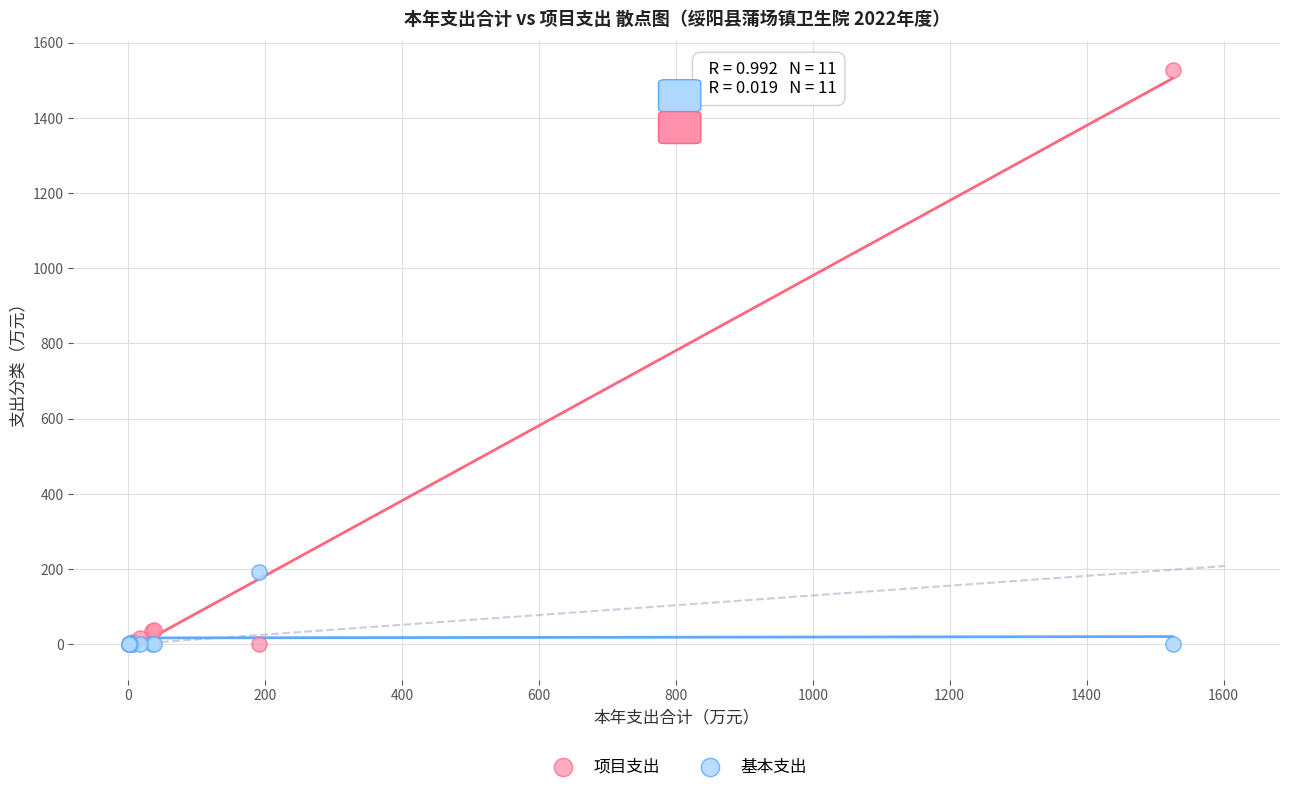

Which series has the largest Y range (max minus min)?

项目支出